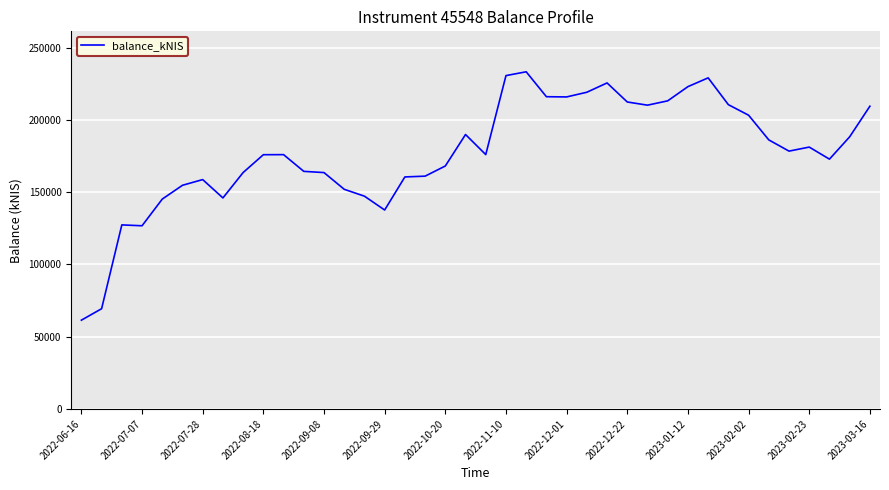

What is the minimum value shown in the chart?

61438.0